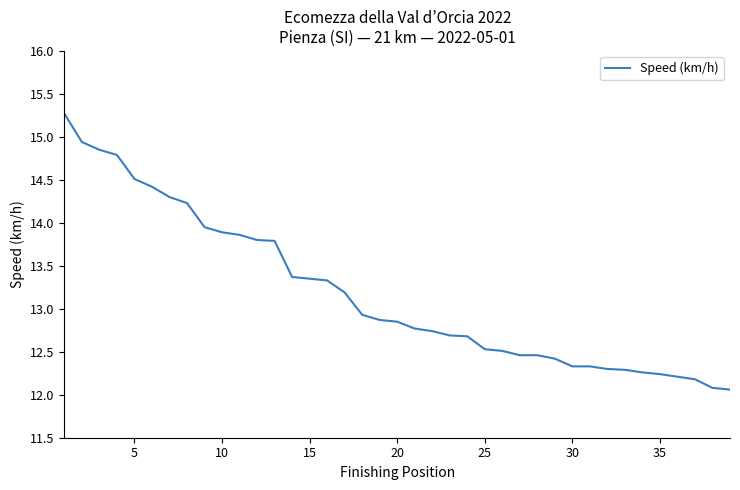

What is the difference between the maximum and minimum values?

3.2